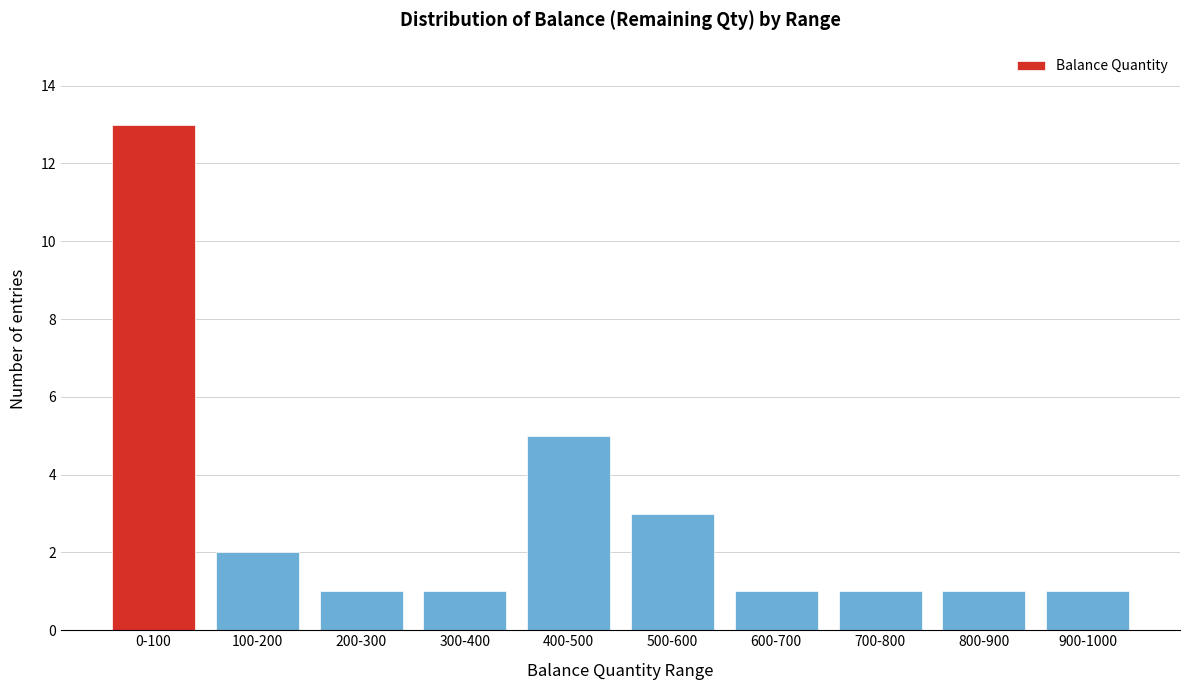

Reading left to right, what are all the values shown in this chart?

0-100=13	100-200=2	200-300=1	300-400=1	400-500=5	500-600=3	600-700=1	700-800=1	800-900=1	900-1000=1